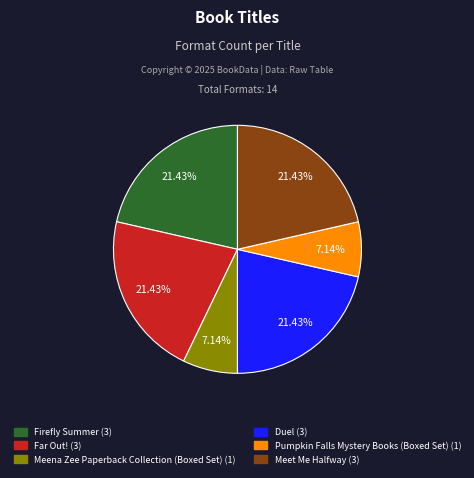

Is Meena Zee Paperback Collection (Boxed Set) the majority of the pie?

No